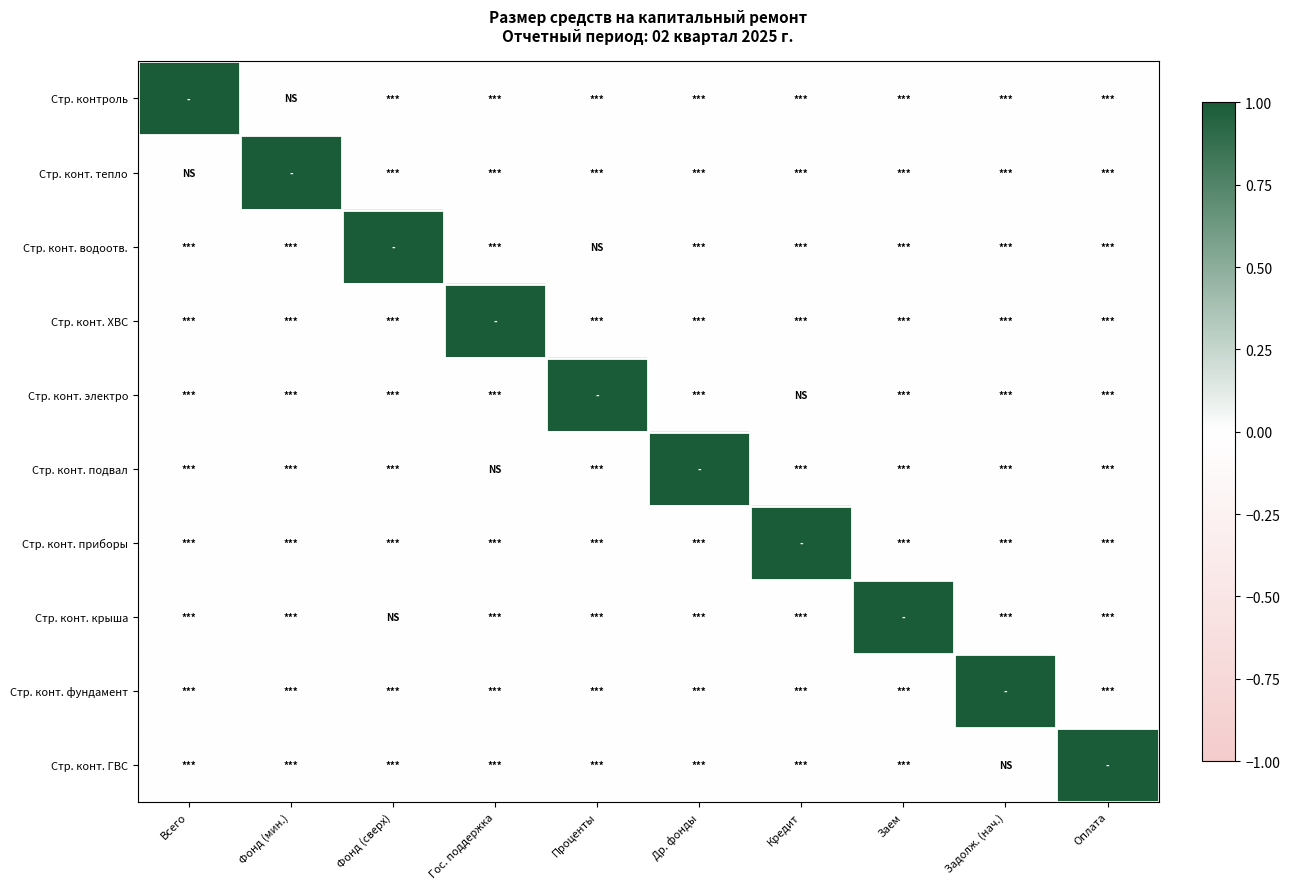

Reading left to right, transcribe all the data shown in this chart.

Стр. контроль: Всего=1	Фонд (мин.)=0	Фонд (сверх)=0	Гос. поддержка=0	Проценты=0	Др. фонды=0	Кредит=0	Заем=0	Задолж. (нач.)=0	Оплата=0
Стр. конт. тепло: Всего=0	Фонд (мин.)=1	Фонд (сверх)=0	Гос. поддержка=0	Проценты=0	Др. фонды=0	Кредит=0	Заем=0	Задолж. (нач.)=0	Оплата=0
Стр. конт. водоотв.: Всего=0	Фонд (мин.)=0	Фонд (сверх)=1	Гос. поддержка=0	Проценты=0	Др. фонды=0	Кредит=0	Заем=0	Задолж. (нач.)=0	Оплата=0
Стр. конт. ХВС: Всего=0	Фонд (мин.)=0	Фонд (сверх)=0	Гос. поддержка=1	Проценты=0	Др. фонды=0	Кредит=0	Заем=0	Задолж. (нач.)=0	Оплата=0
Стр. конт. электро: Всего=0	Фонд (мин.)=0	Фонд (сверх)=0	Гос. поддержка=0	Проценты=1	Др. фонды=0	Кредит=0	Заем=0	Задолж. (нач.)=0	Оплата=0
Стр. конт. подвал: Всего=0	Фонд (мин.)=0	Фонд (сверх)=0	Гос. поддержка=0	Проценты=0	Др. фонды=1	Кредит=0	Заем=0	Задолж. (нач.)=0	Оплата=0
Стр. конт. приборы: Всего=0	Фонд (мин.)=0	Фонд (сверх)=0	Гос. поддержка=0	Проценты=0	Др. фонды=0	Кредит=1	Заем=0	Задолж. (нач.)=0	Оплата=0
Стр. конт. крыша: Всего=0	Фонд (мин.)=0	Фонд (сверх)=0	Гос. поддержка=0	Проценты=0	Др. фонды=0	Кредит=0	Заем=1	Задолж. (нач.)=0	Оплата=0
Стр. конт. фундамент: Всего=0	Фонд (мин.)=0	Фонд (сверх)=0	Гос. поддержка=0	Проценты=0	Др. фонды=0	Кредит=0	Заем=0	Задолж. (нач.)=1	Оплата=0
Стр. конт. ГВС: Всего=0	Фонд (мин.)=0	Фонд (сверх)=0	Гос. поддержка=0	Проценты=0	Др. фонды=0	Кредит=0	Заем=0	Задолж. (нач.)=0	Оплата=1